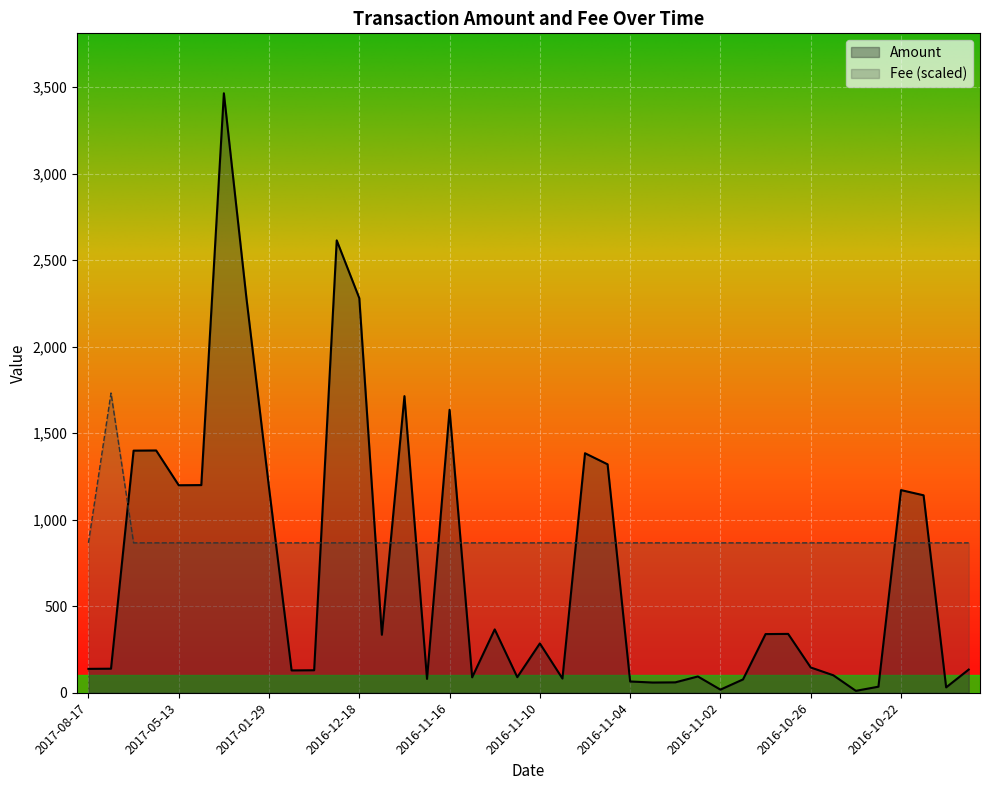

List the series in order of their overall mean, lowest first.

Amount, Fee (scaled)